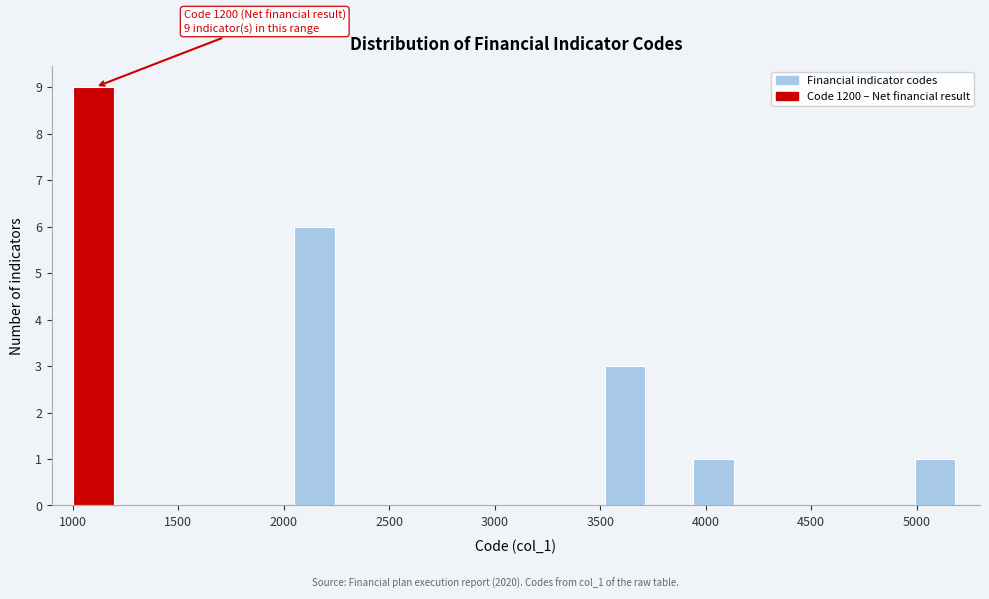

Over which range of the x-axis is the bar tallest?

1000 to 1210